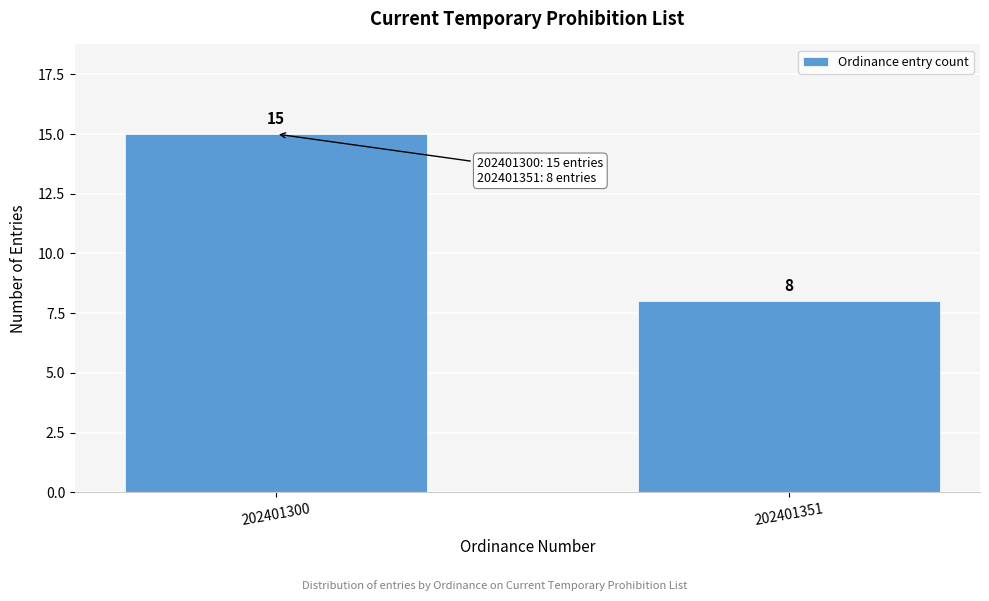

Reading right to left, transcribe all the data shown in this chart.

8	15